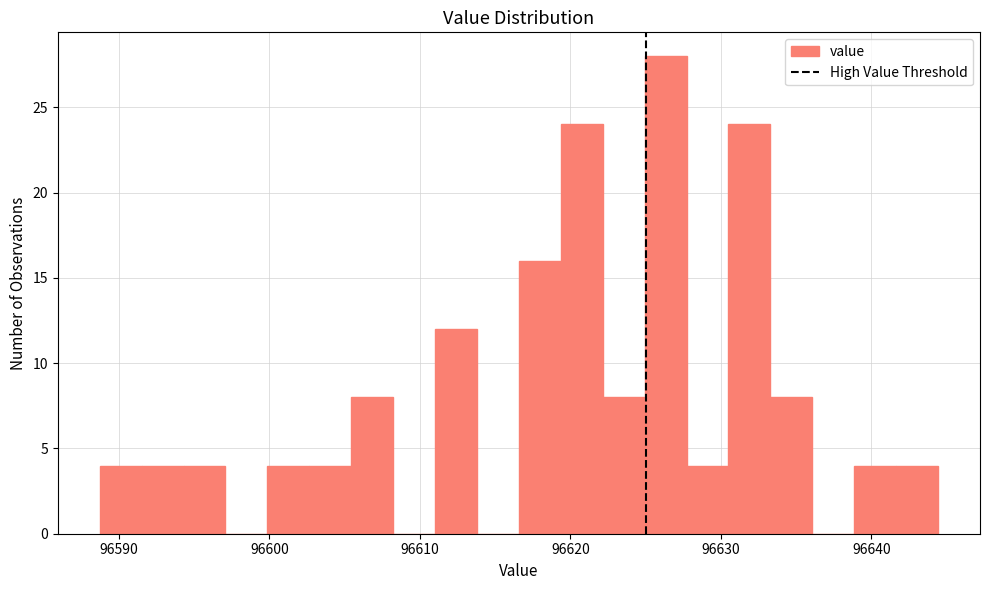

Around what value on the x-axis is the tallest bar? Give the approximate position of its centre, as read against the axis.

96626